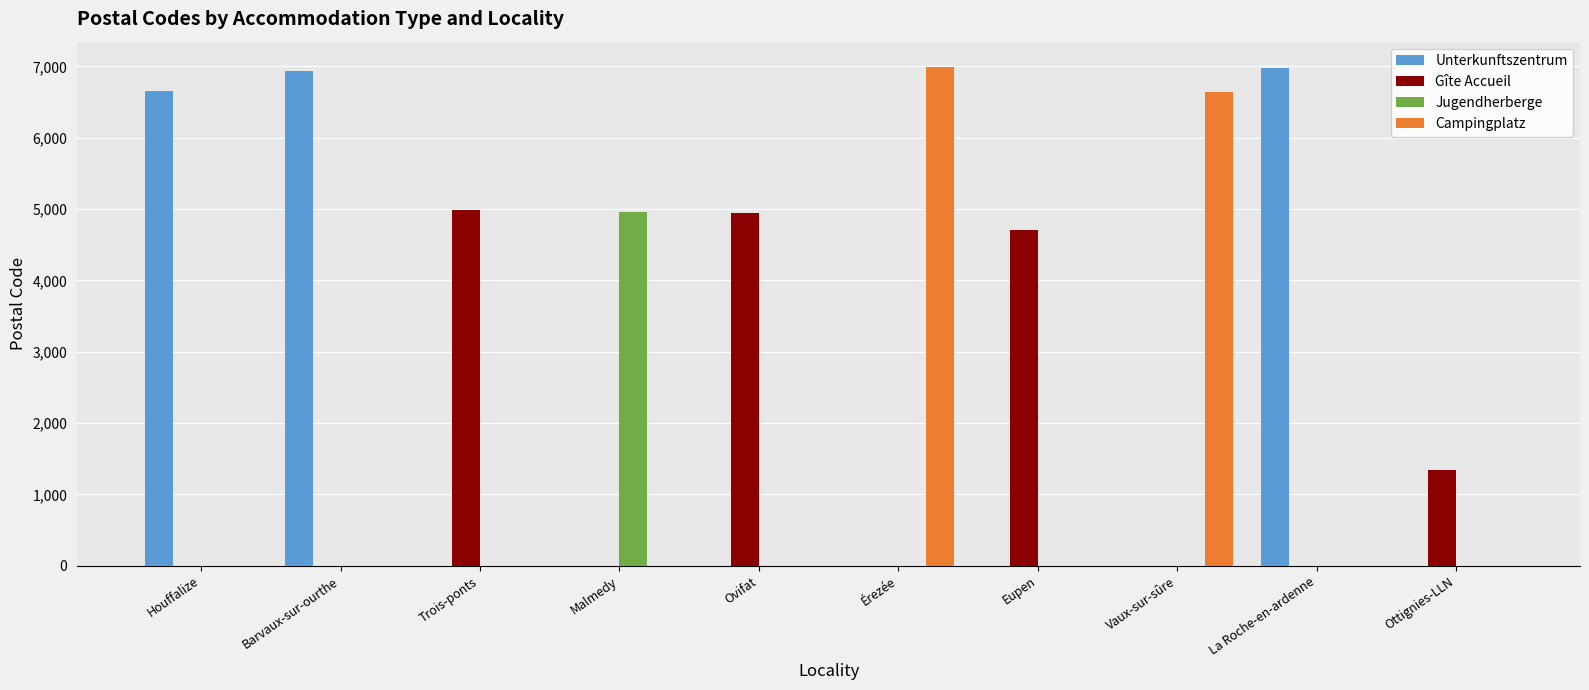

How many series are shown in this chart?

4